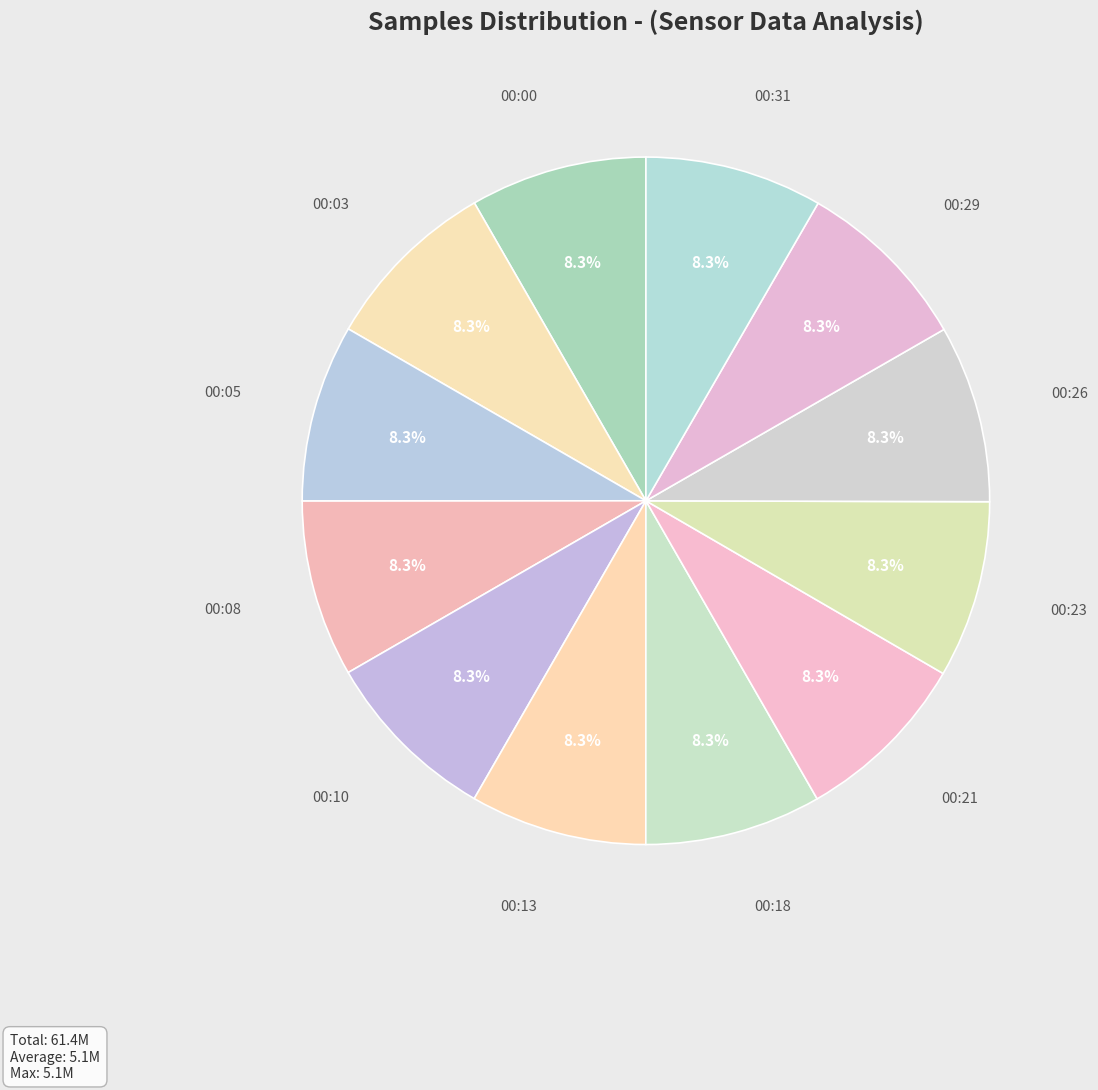

How many slices are in this pie chart?

12